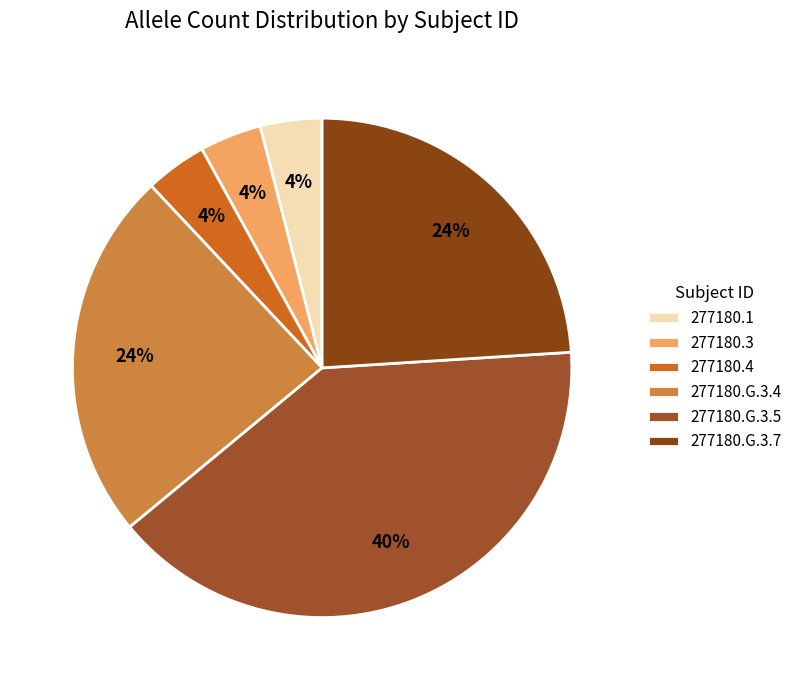

How many slices are in this pie chart?

6